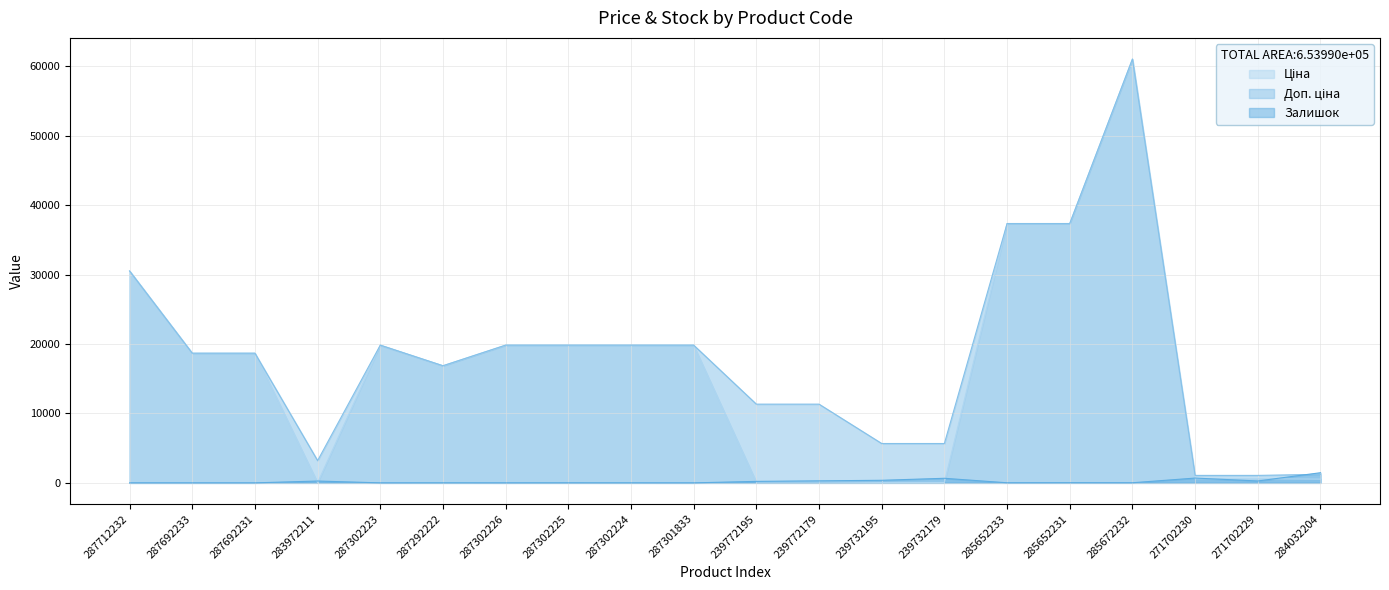

At 271702229, list the series in order from smallest to largest.

Залишок, Ціна, Доп. ціна